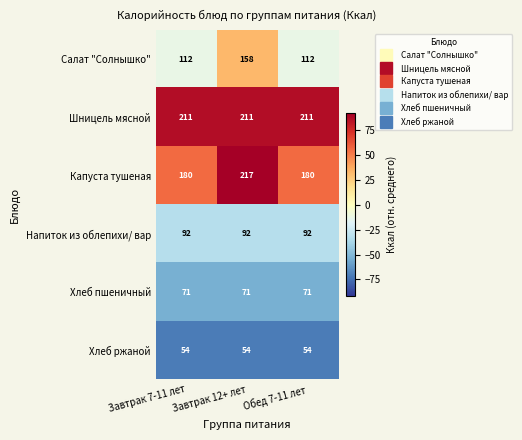

List the series in order of their peak value, highest first.

Капуста тушеная, Шницель мясной, Салат "Солнышко", Напиток из облепихи/ вар, Хлеб пшеничный, Хлеб ржаной